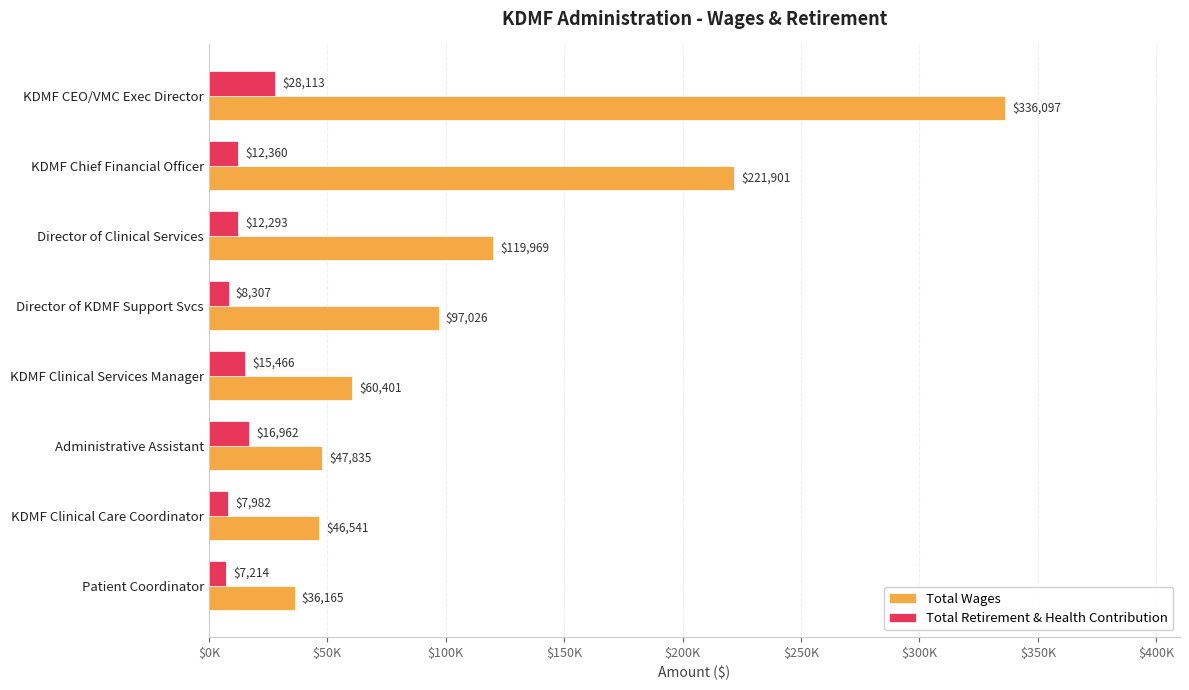

What are all the series names shown in the legend?

Total Wages, Total Retirement & Health Contribution